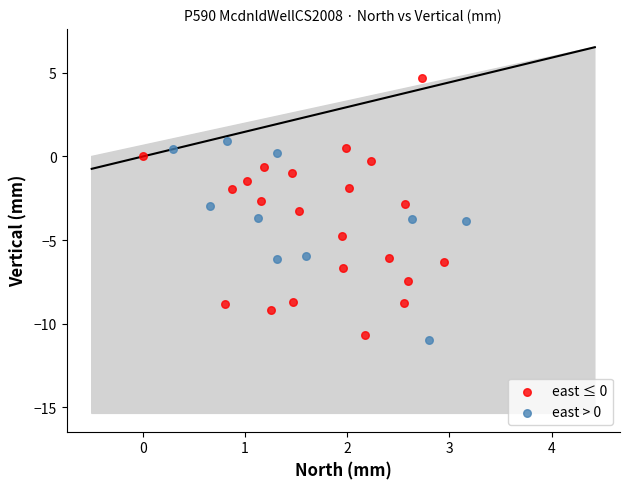

What are all the series names shown in the legend?

east ≤ 0, east > 0